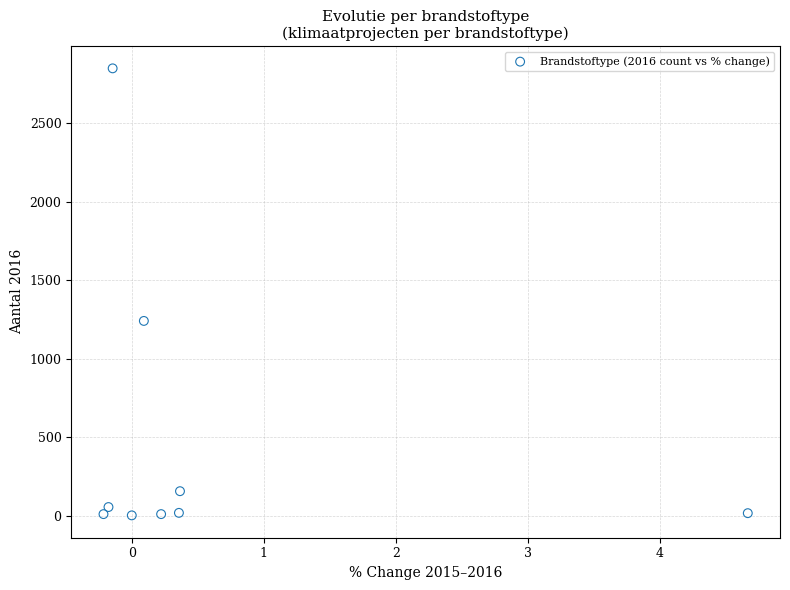

What Y value in the scatter plot is closest to 1426?

1241